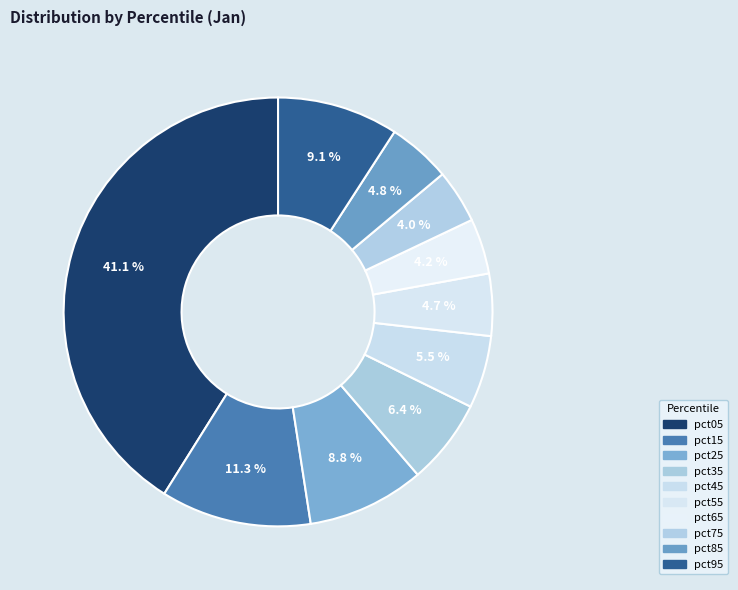

True or false: pct15 accounts for 11% of the total.

True